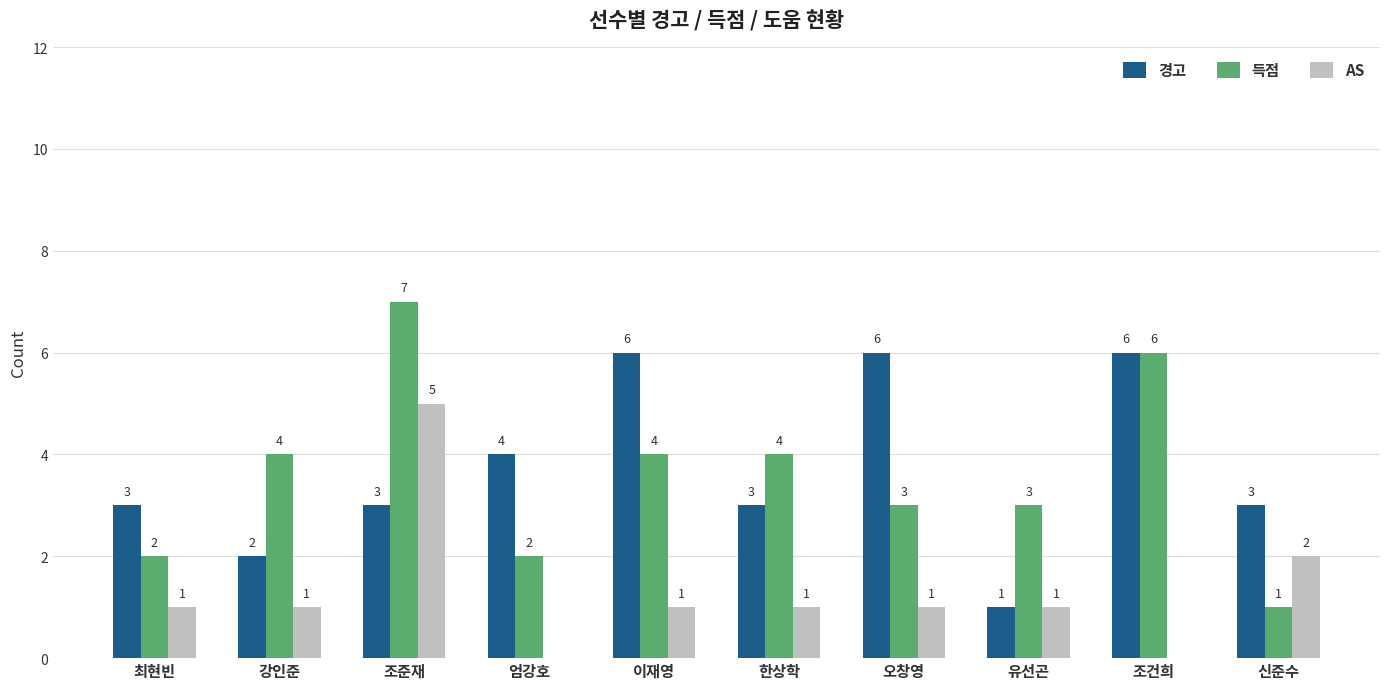

Are the bars grouped side by side (vs. stacked)?

Yes